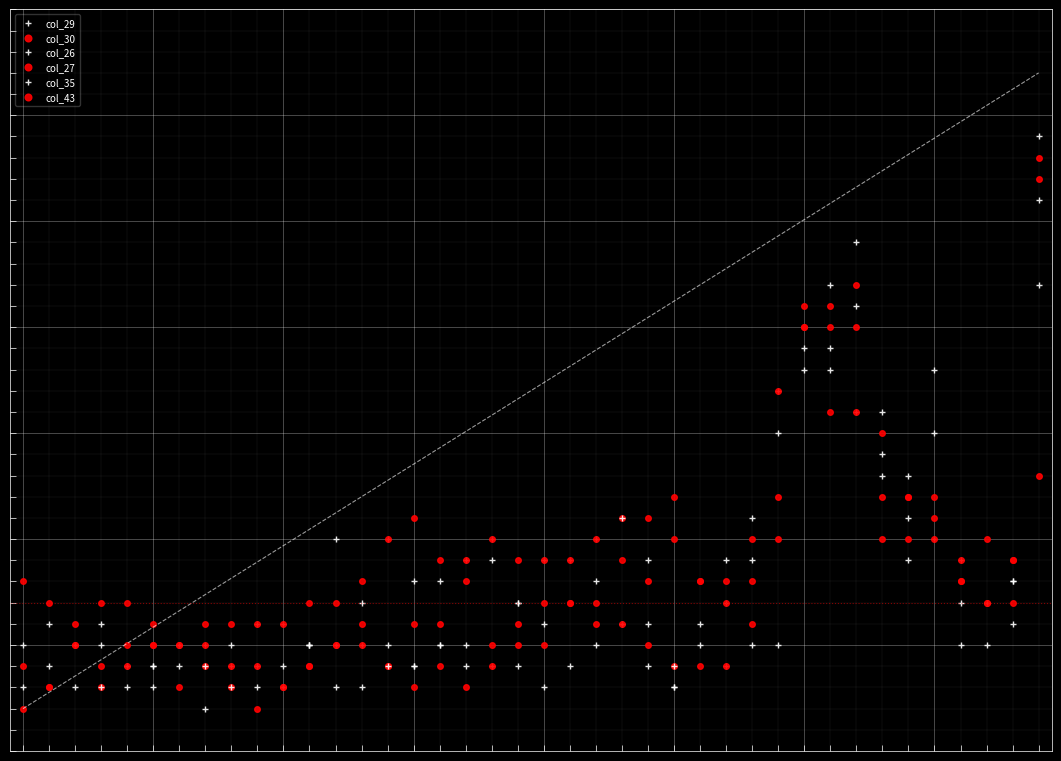

Rank the series at 2011/11/08 02:00 from highest to lowest value.

col_29, col_43, col_30, col_26, col_27